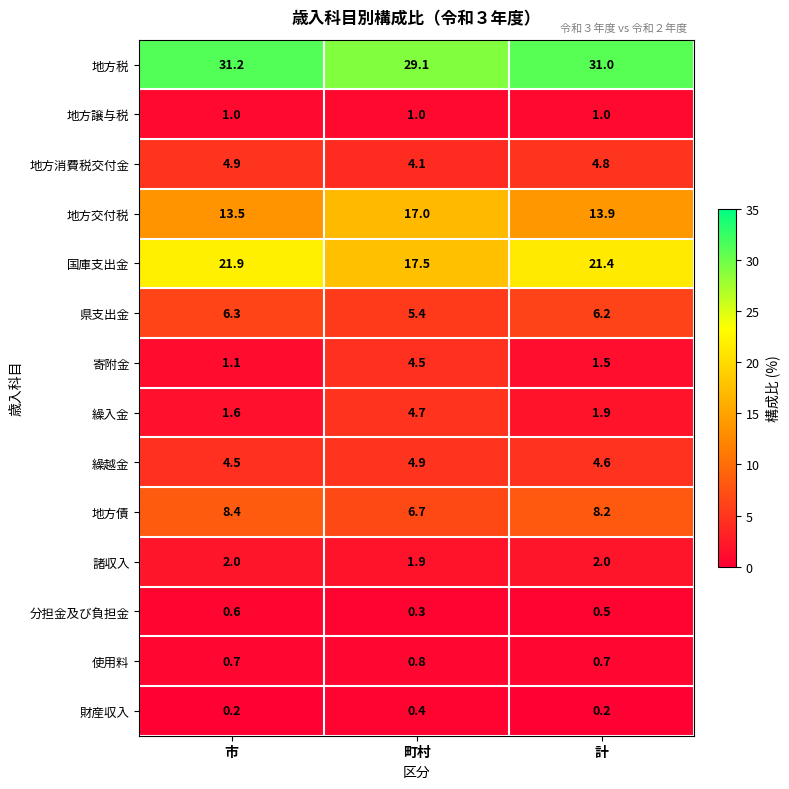

Rank the series at 計 from lowest to highest value.

財産収入, 分担金及び負担金, 使用料, 地方譲与税, 寄附金, 繰入金, 諸収入, 繰越金, 地方消費税交付金, 県支出金, 地方債, 地方交付税, 国庫支出金, 地方税